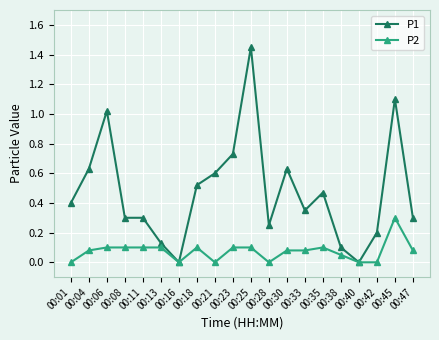

Where is the first local maximum for P1?

00:06